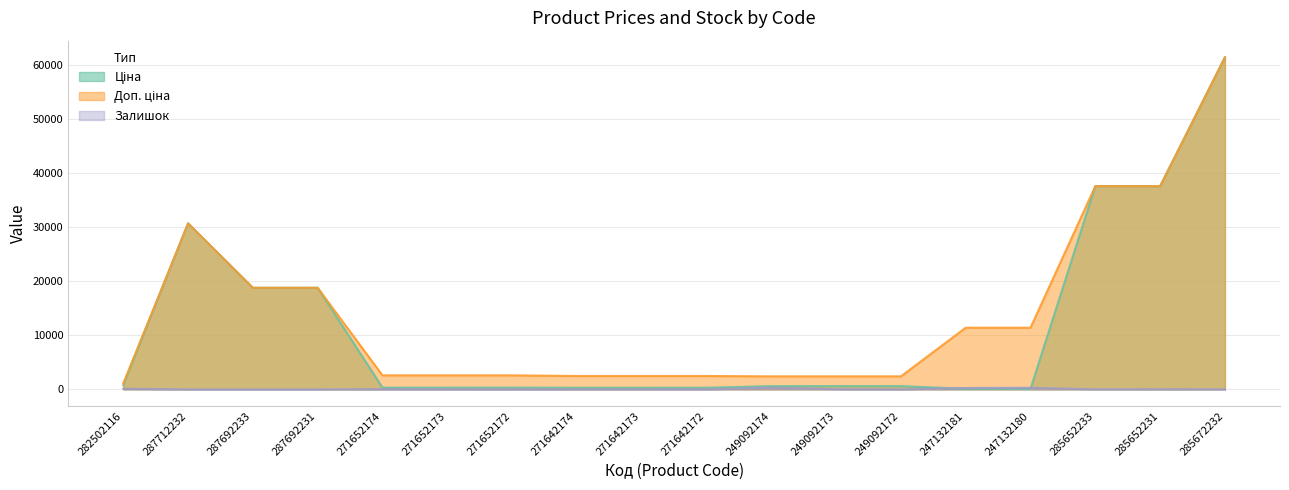

List the series in order of their overall mean, lowest first.

Залишок, Ціна, Доп. ціна